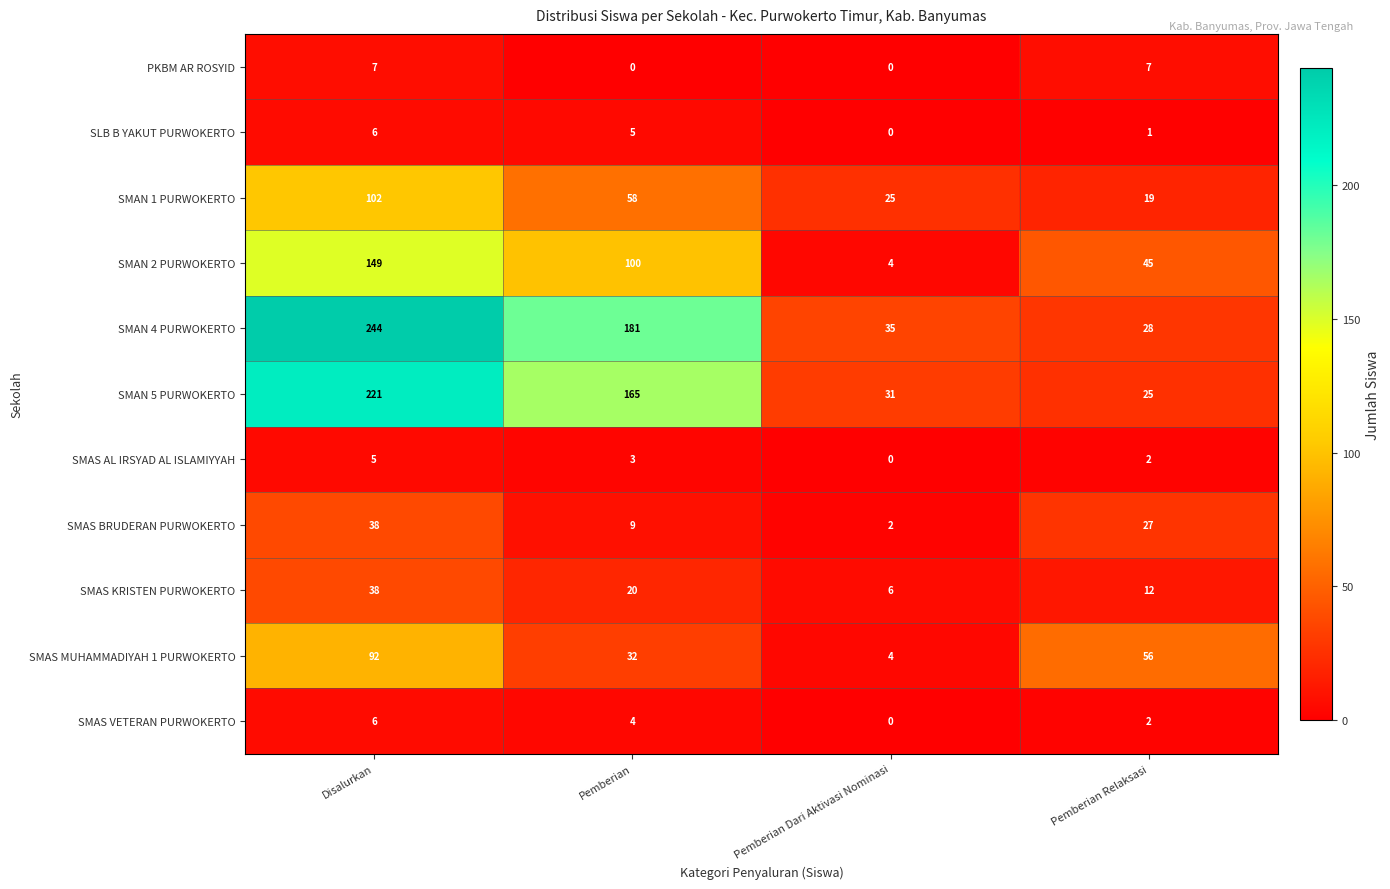

What is the greatest value displayed?

244